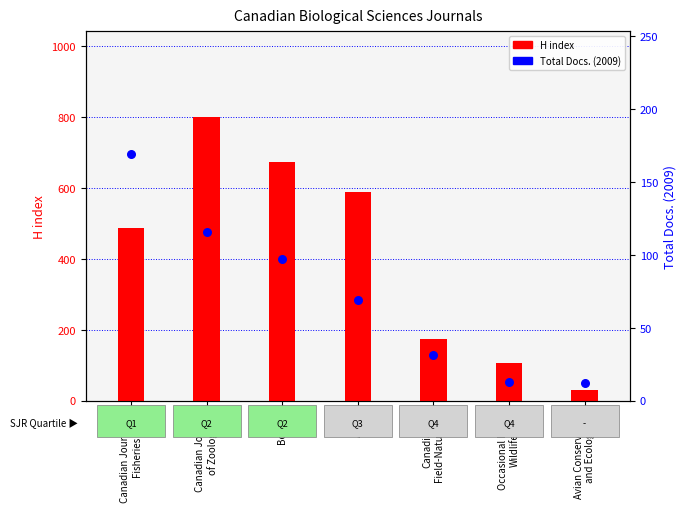

Which series has the largest total across all categories?

H index